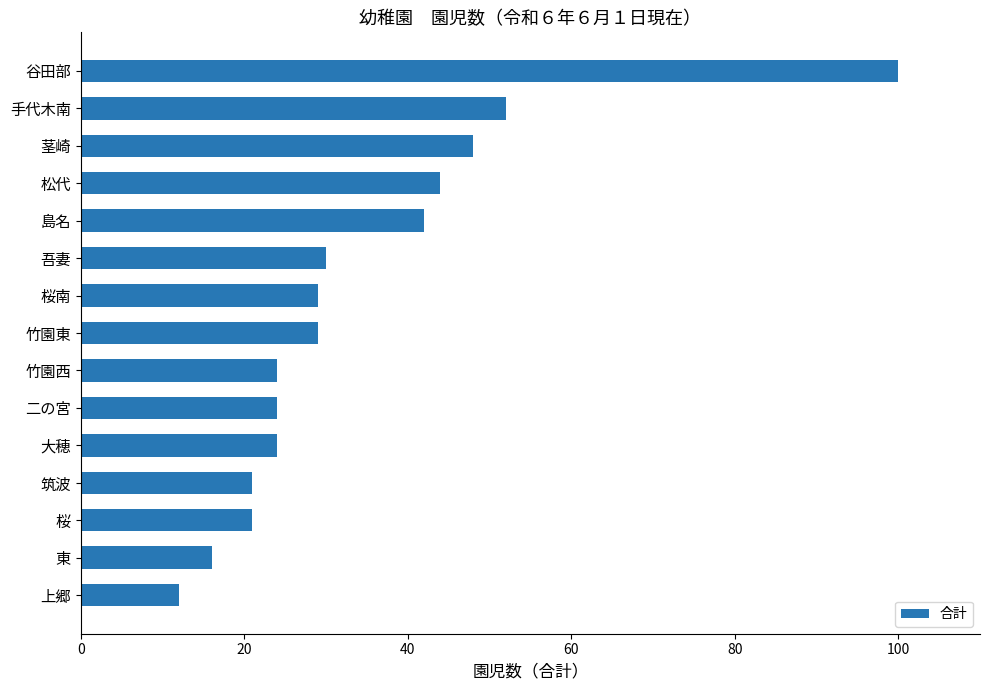

What is the sum of all values?

516